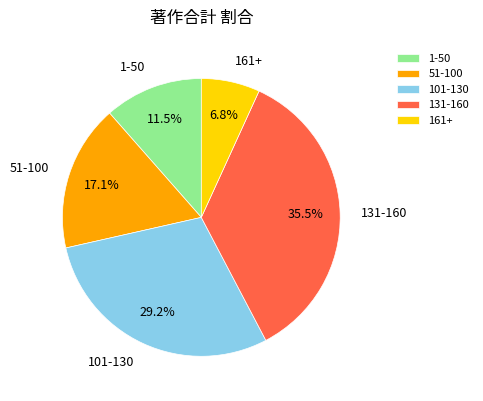

What is the smallest slice in the pie chart?

161+